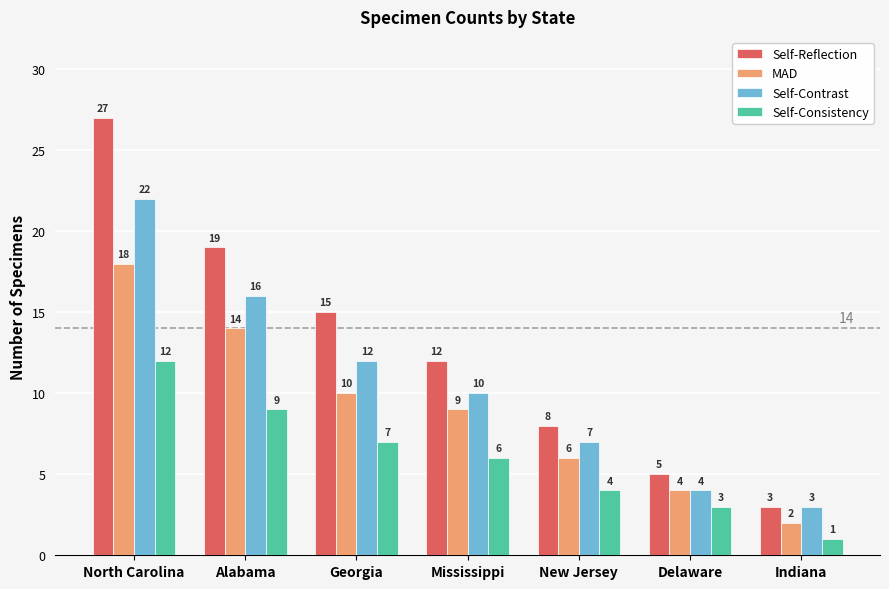

What is the difference between the highest and lowest values at Alabama?

10